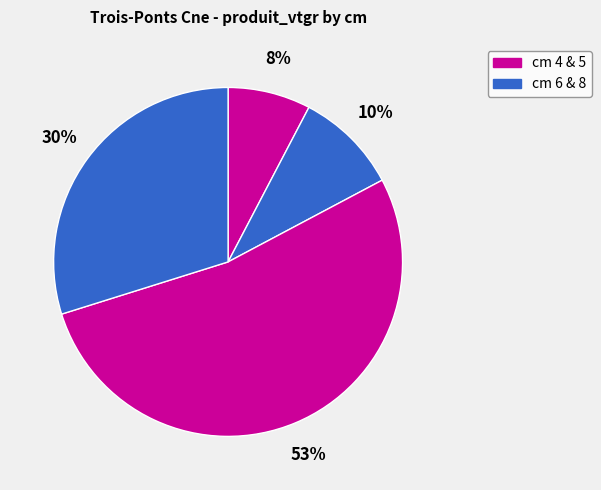

How many slices are in this pie chart?

4